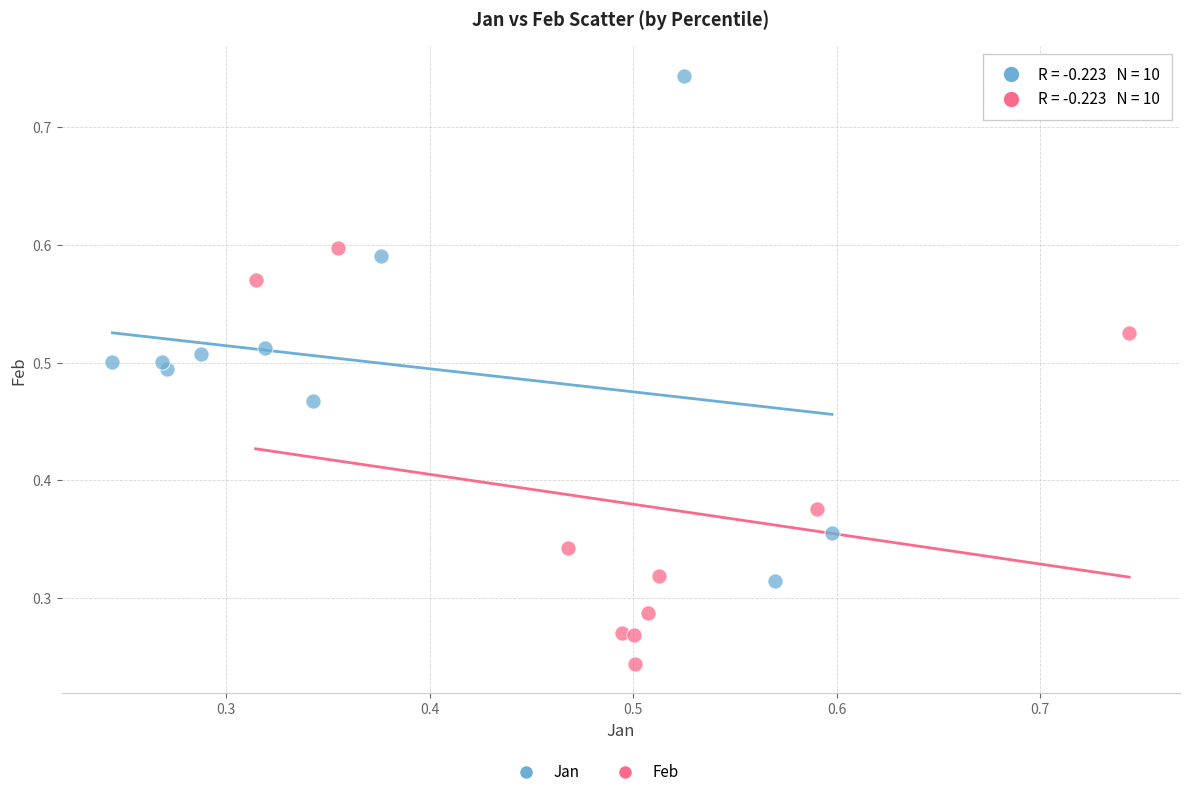

Which series contains the highest Y value?

Jan